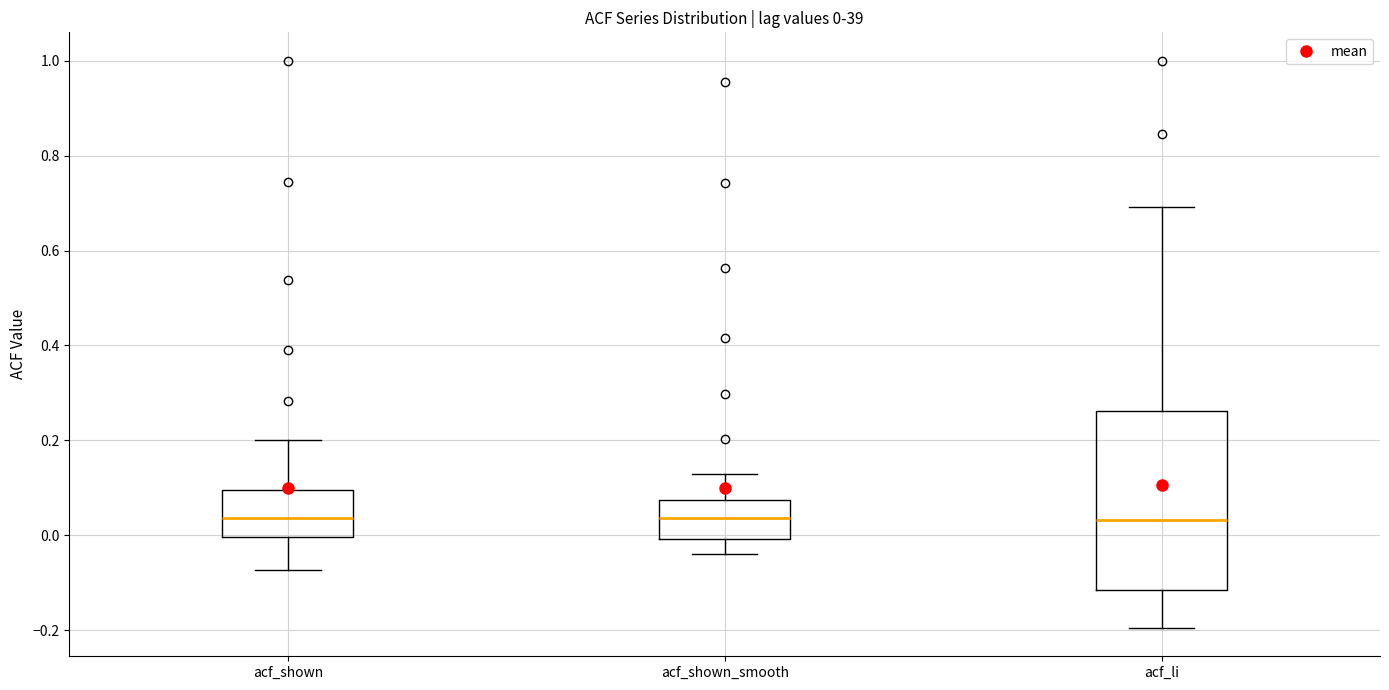

Which box is the tallest, from its lower edge to its upper edge?

acf_li